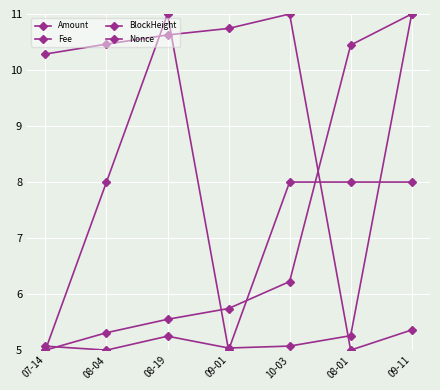

Rank the categories by Nonce value from lowest to highest.

08-01, 09-11, 07-14, 08-04, 08-19, 09-01, 10-03